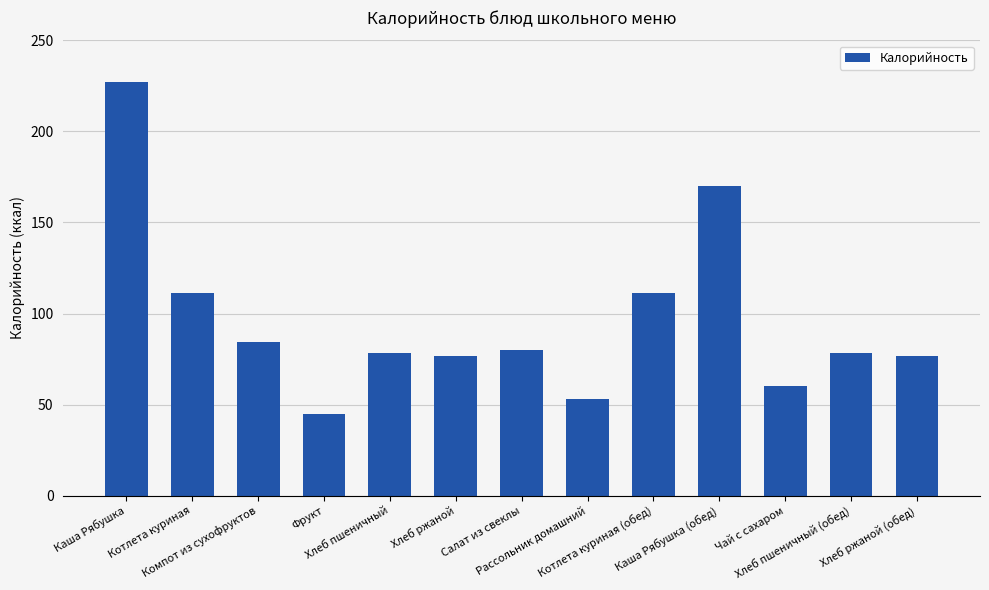

True or false: the data shows 84.4 at Компот из сухофруктов.

True